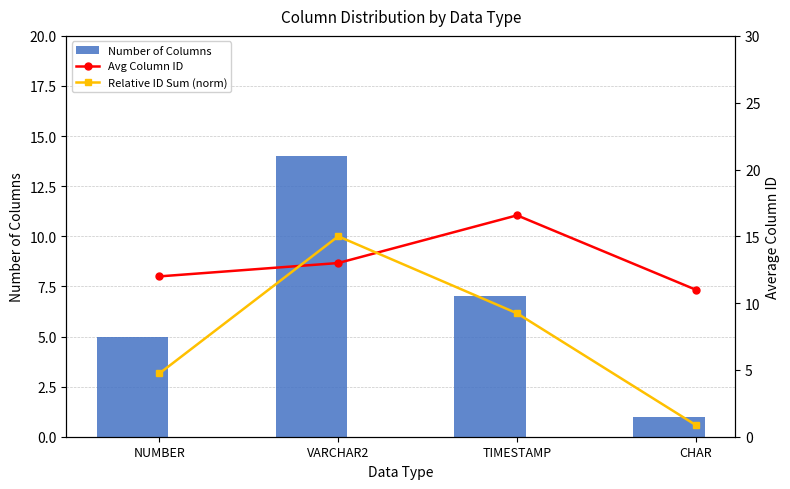

What is the approximate value of Number of Columns at NUMBER?

5